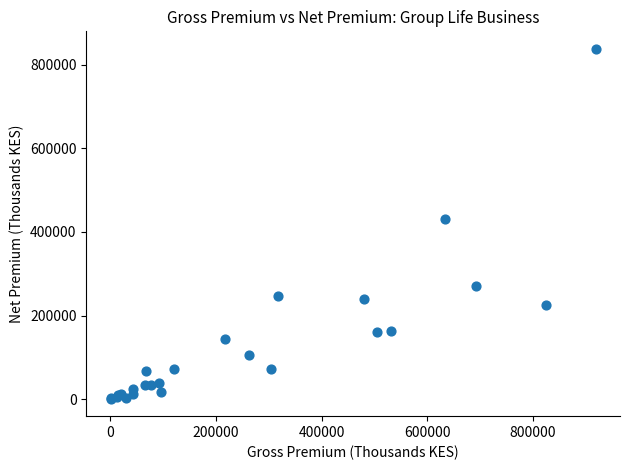

What Y value in the scatter plot is closest to 419549?

430274